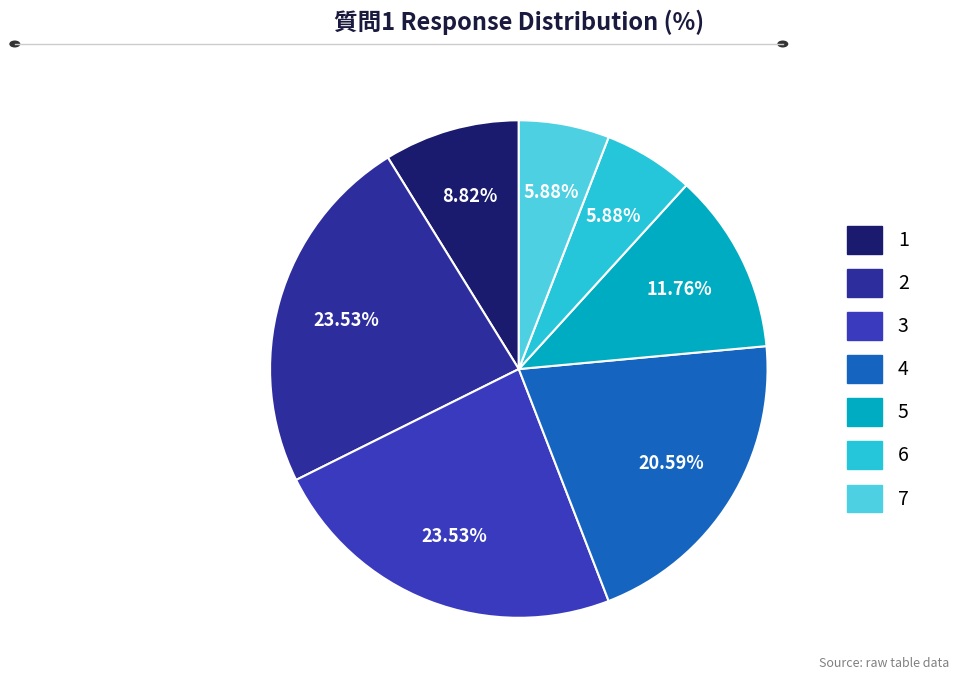

What percentage is the 3 slice, to the nearest percent?

24%